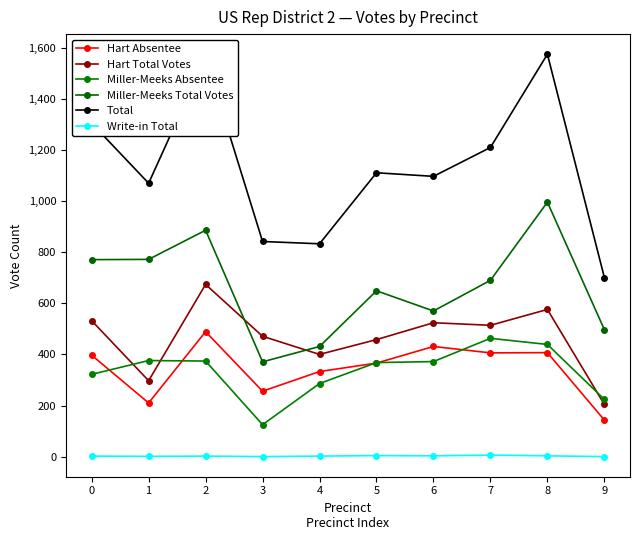

Does the chart have visible grid lines?

No